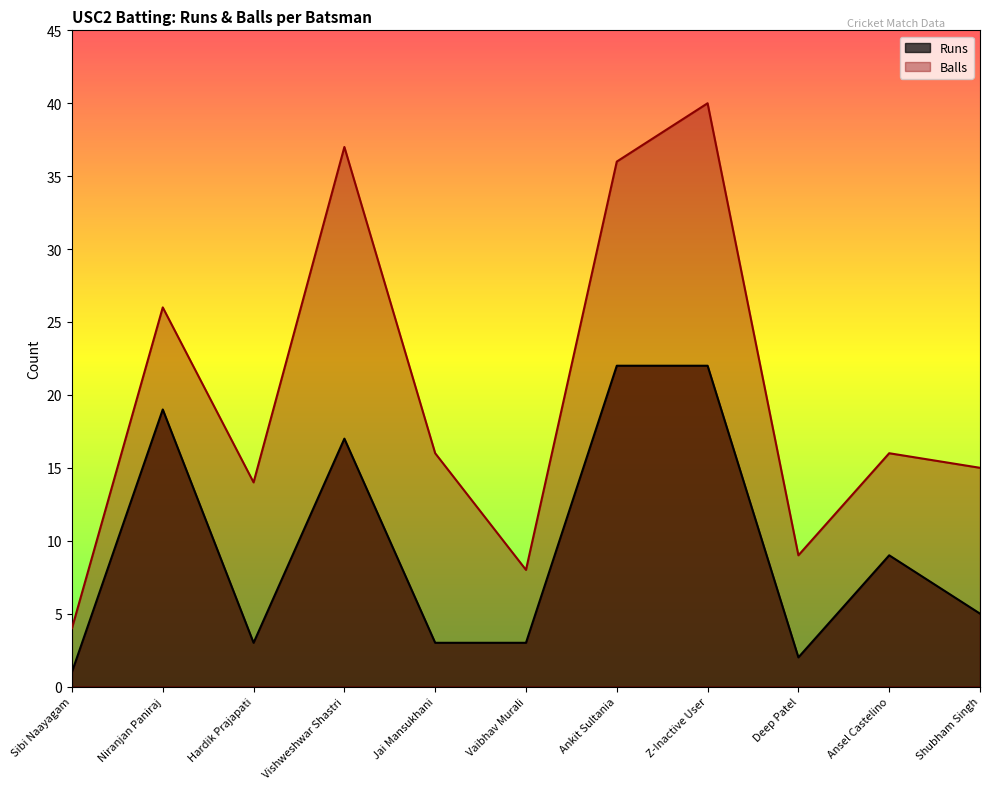

The Balls series shows 9 at Deep Patel. True or false?

True